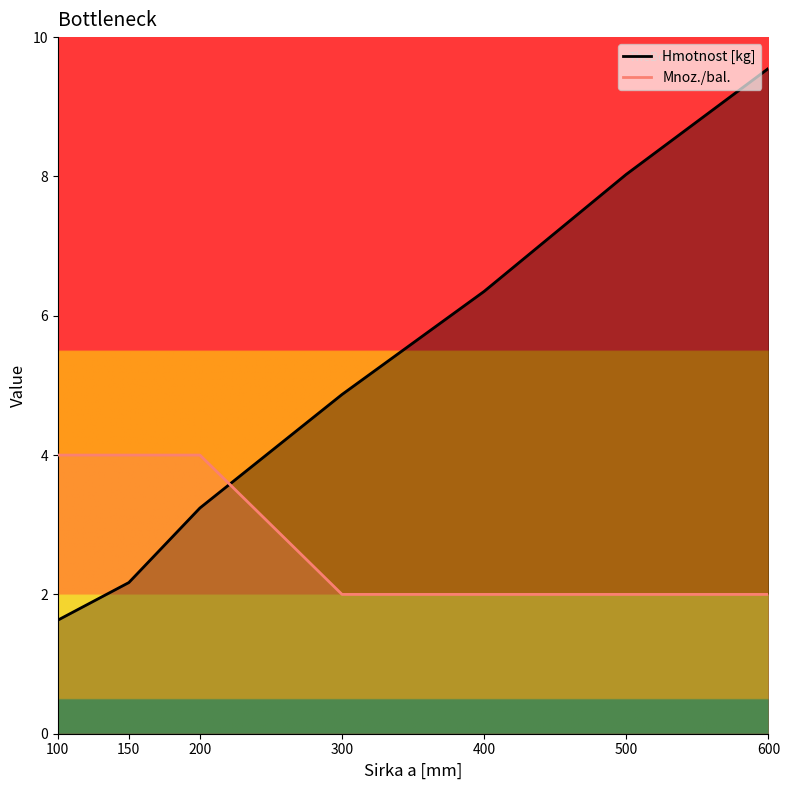

What is the value of the Hmotnost [kg] point at the 6th from the left?

8.0